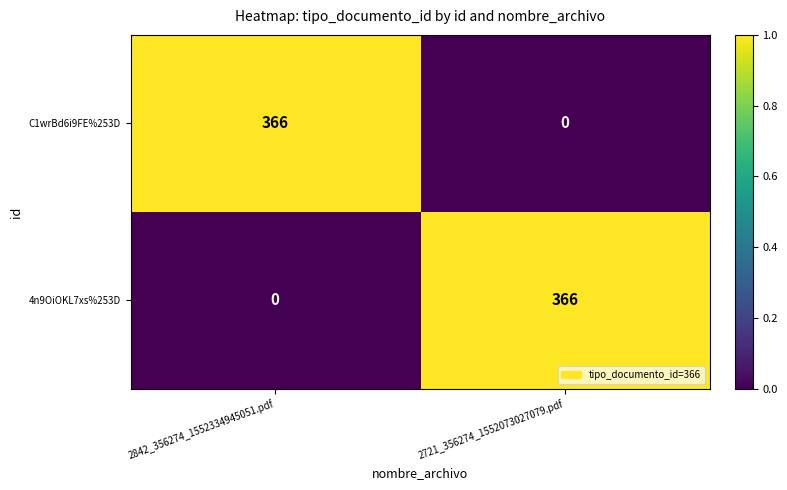

Reading right to left, what are all the values shown in this chart?

C1wrBd6i9FE%253D: 2721_356274_1552073027079.pdf=0	2842_356274_1552334945051.pdf=366
4n9OiOKL7xs%253D: 2721_356274_1552073027079.pdf=366	2842_356274_1552334945051.pdf=0